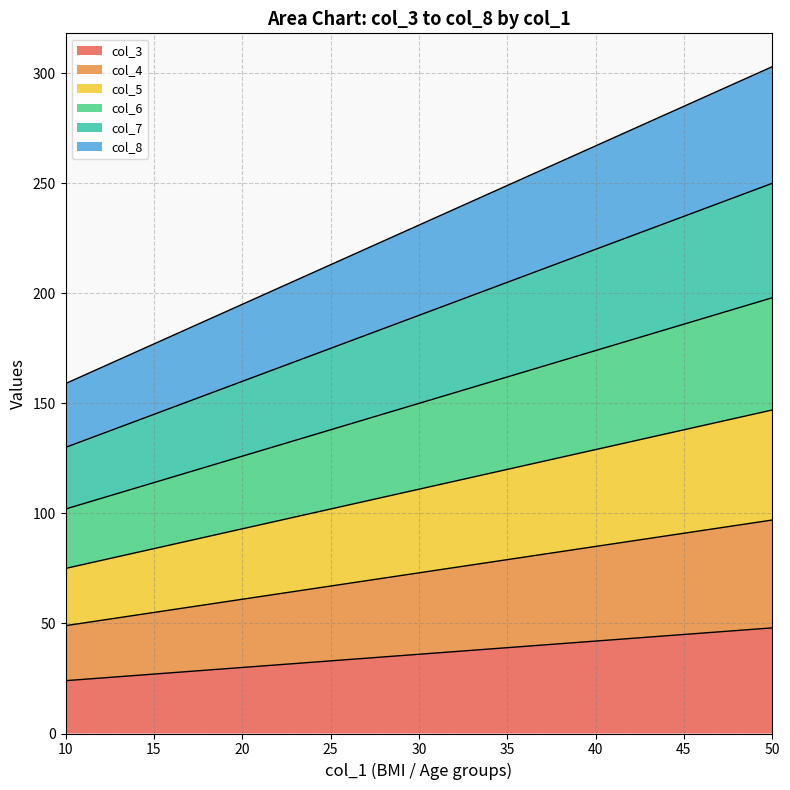

What is the maximum value for col_3?

48